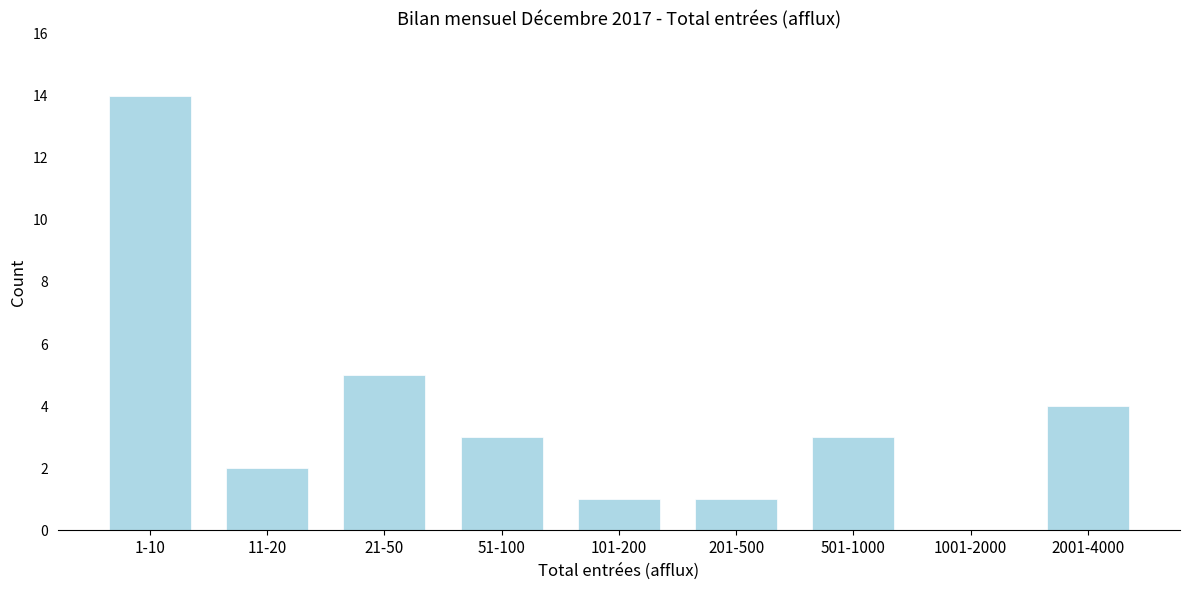

Reading right to left, list all the values displayed in this chart.

2001-4000=4	1001-2000=0	501-1000=3	201-500=1	101-200=1	51-100=3	21-50=5	11-20=2	1-10=14